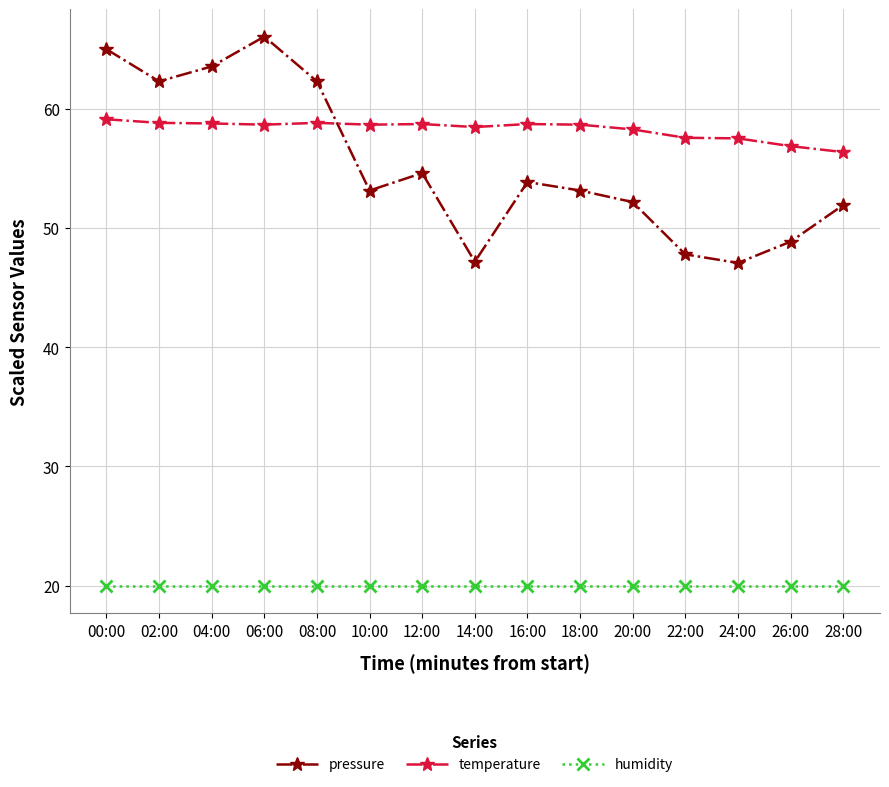

Which category has the highest value in the pressure series?

06:00